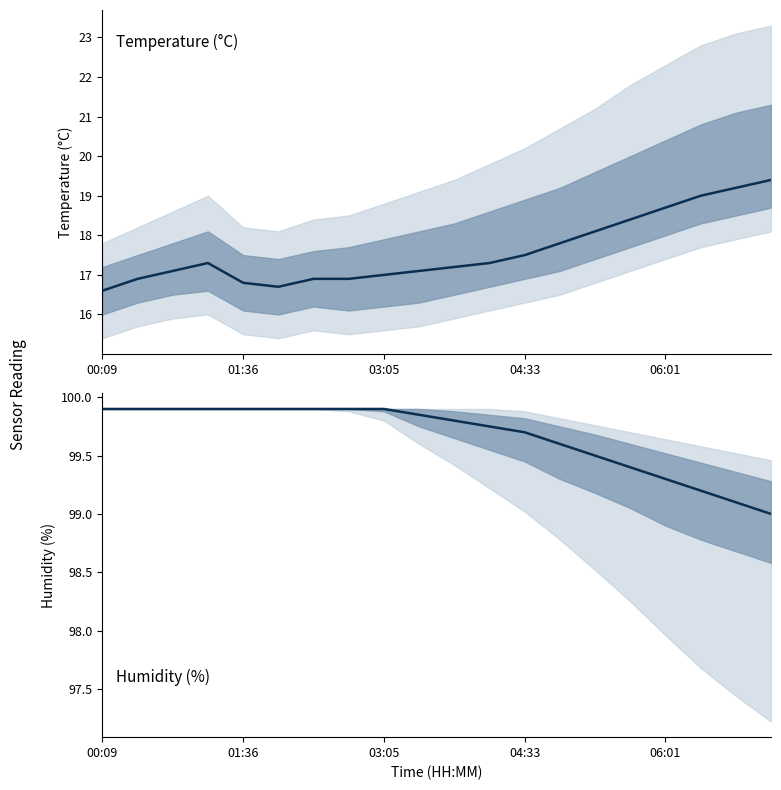

What is the difference between the highest and lowest values at 10?

82.6